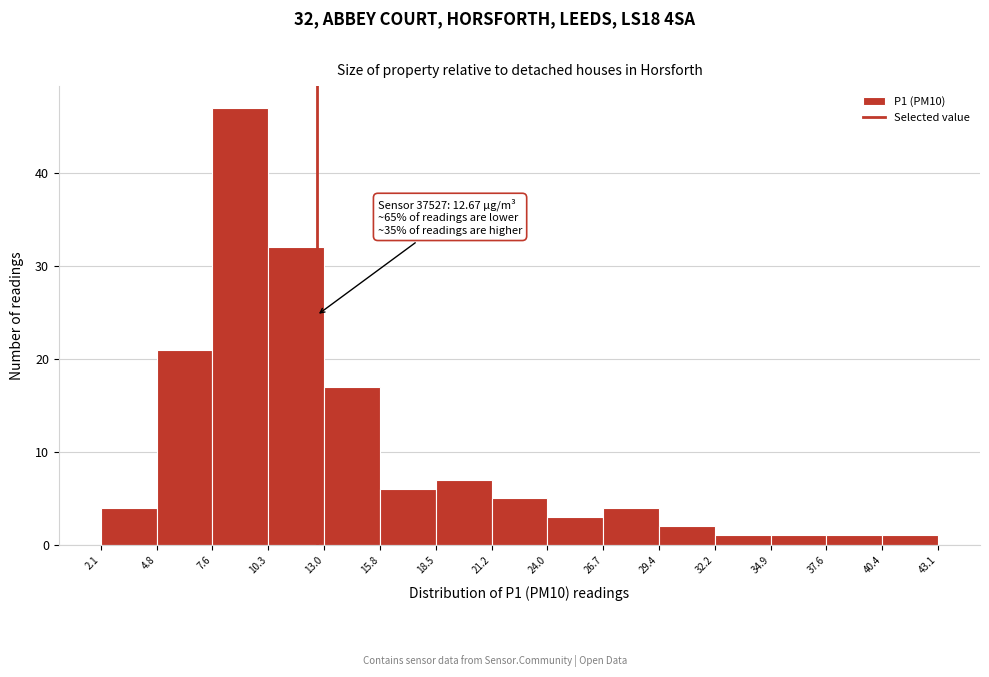

Over which range of the x-axis is the bar tallest?

7.6 to 10.3